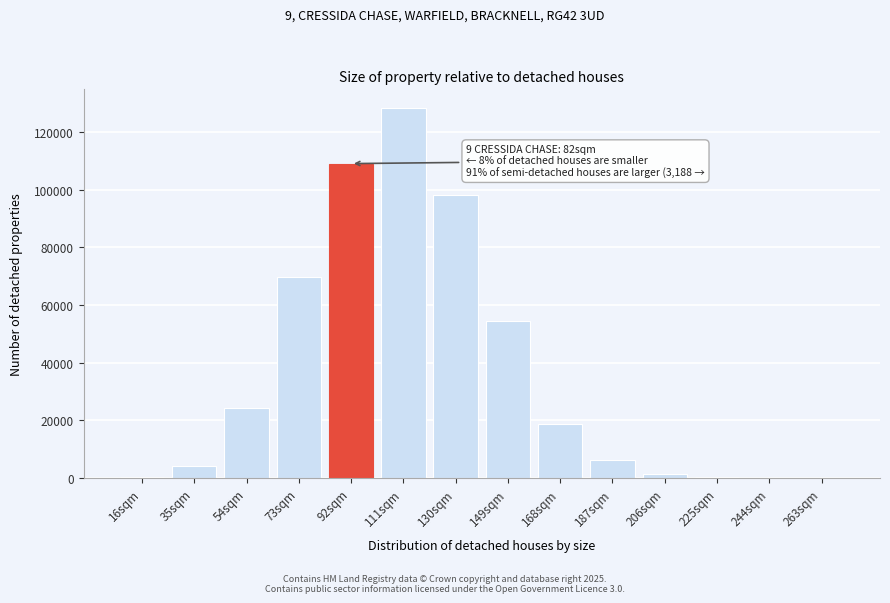

Is it true that the value at 168sqm is 12269?

False